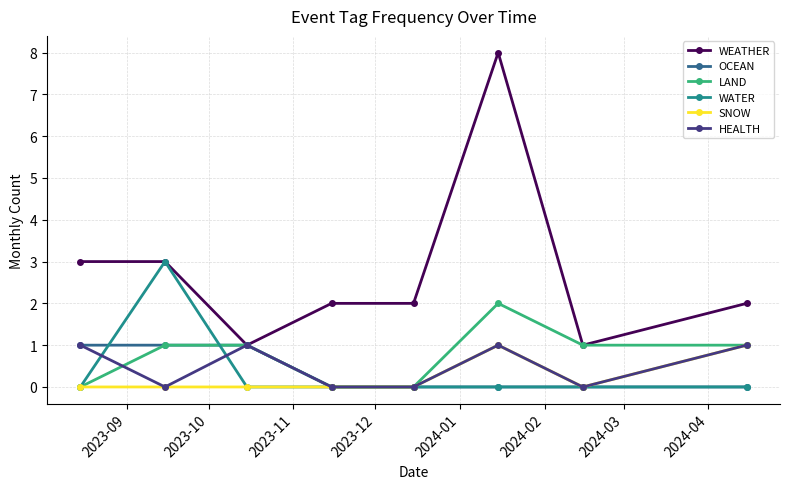

How many lines are shown in the chart?

6